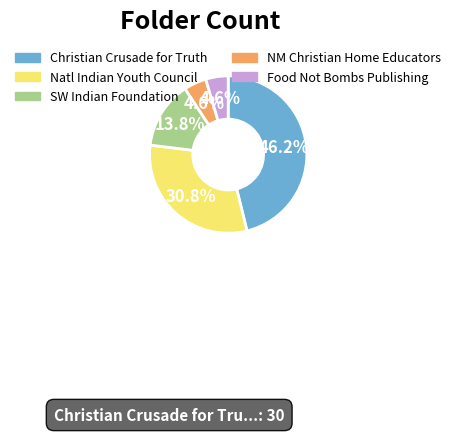

Does any single category account for the majority?

No